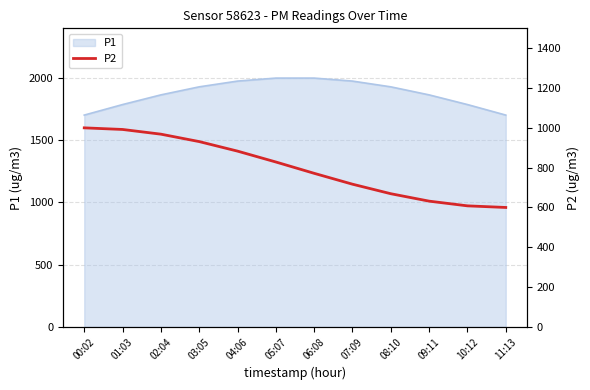

What is the maximum value for P1?

1996.8